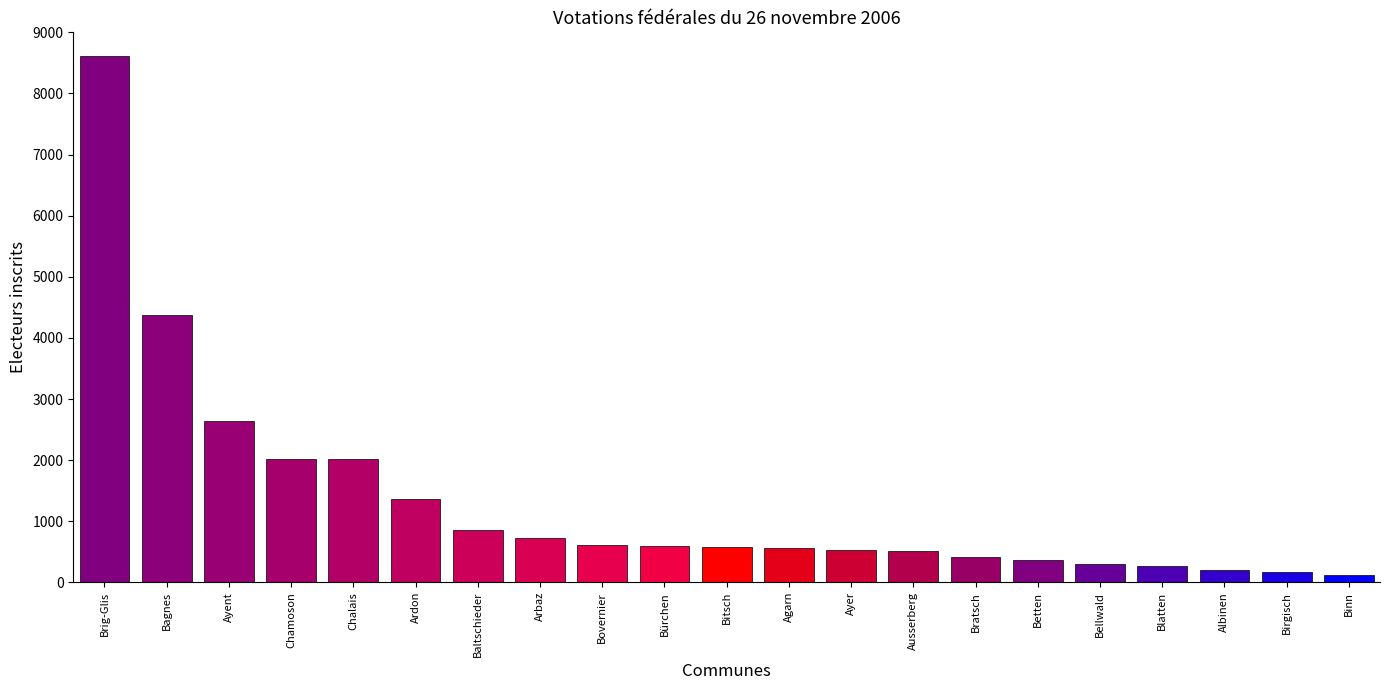

What is the difference between the second highest and minimum values?

4261